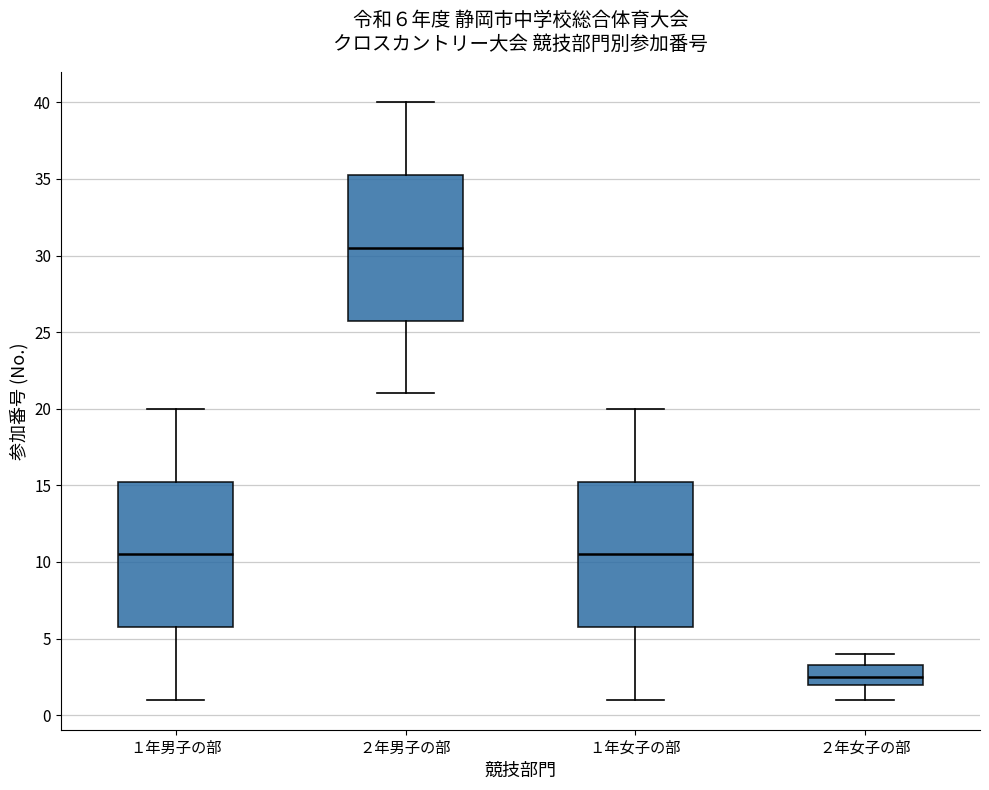

Which box's median line is the highest?

２年男子の部